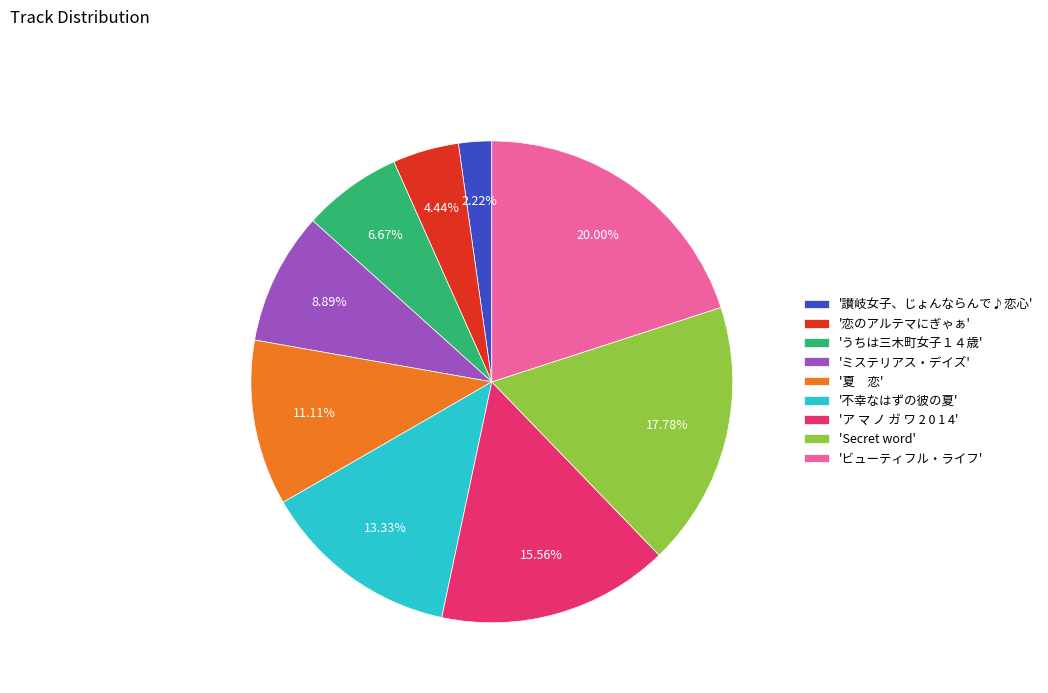

Rank the categories by value from lowest to highest.

'讃岐女子、じょんならんで♪恋心', '恋のアルテマにぎゃぁ', 'うちは三木町女子１４歳', 'ミステリアス・デイズ', '夏 恋', '不幸なはずの彼の夏', 'ア マ ノ ガ ワ 2 0 1 4', 'Secret word', 'ビューティフル・ライフ'